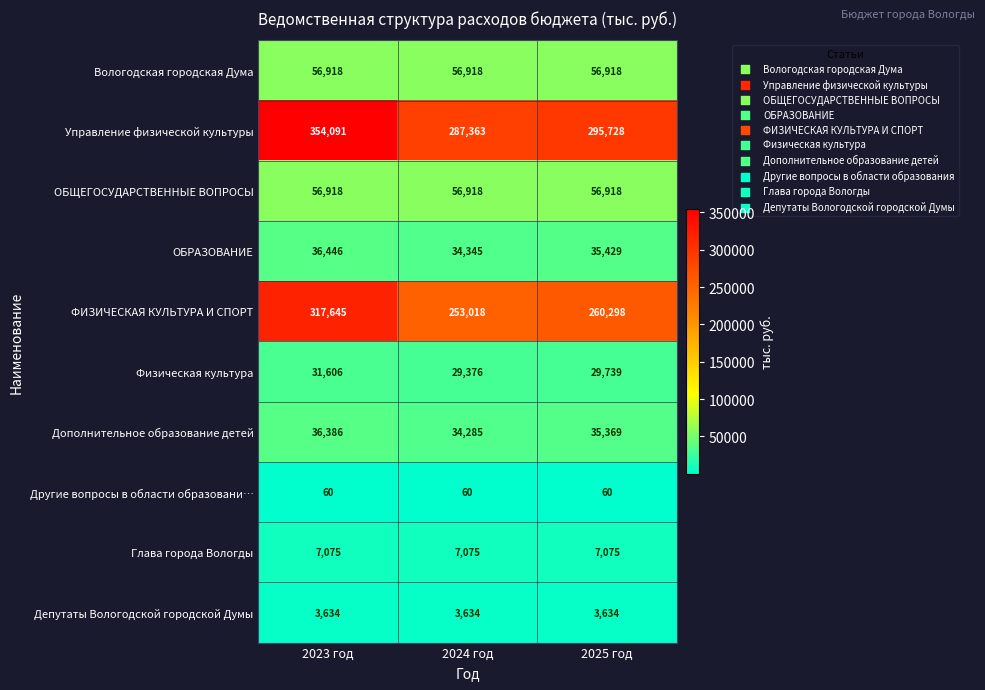

What is the sum of the ОБЩЕГОСУДАРСТВЕННЫЕ ВОПРОСЫ values at 2023 год and 2024 год?

113836